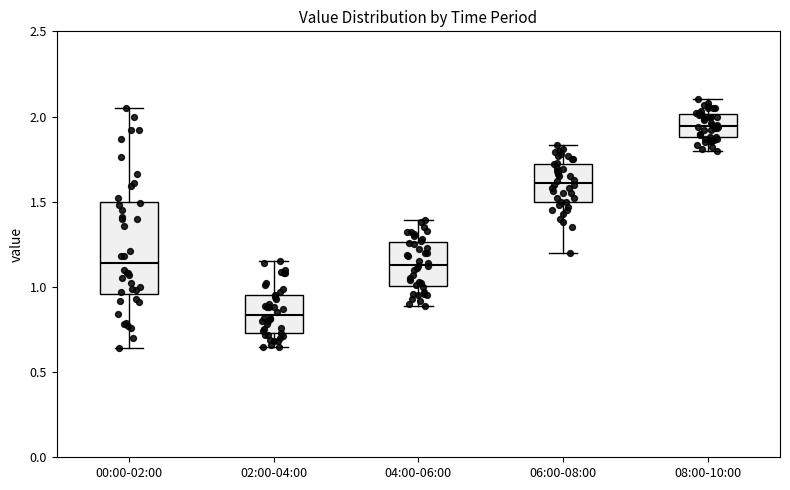

Reading left to right, transcribe this box plot: for each box, give where its median line is, the range the box spans, and where its two whiskers end, as read against the y-axis. The values are not printed on the chart, so give them approximately, as read against the axis.

00:00-02:00: median 1.15, box 0.95 to 1.50, whiskers 0.65 to 2.05
02:00-04:00: median 0.85, box 0.75 to 0.95, whiskers 0.65 to 1.15
04:00-06:00: median 1.15, box 1.00 to 1.25, whiskers 0.90 to 1.40
06:00-08:00: median 1.60, box 1.50 to 1.70, whiskers 1.20 to 1.85
08:00-10:00: median 1.95, box 1.90 to 2.00, whiskers 1.80 to 2.10